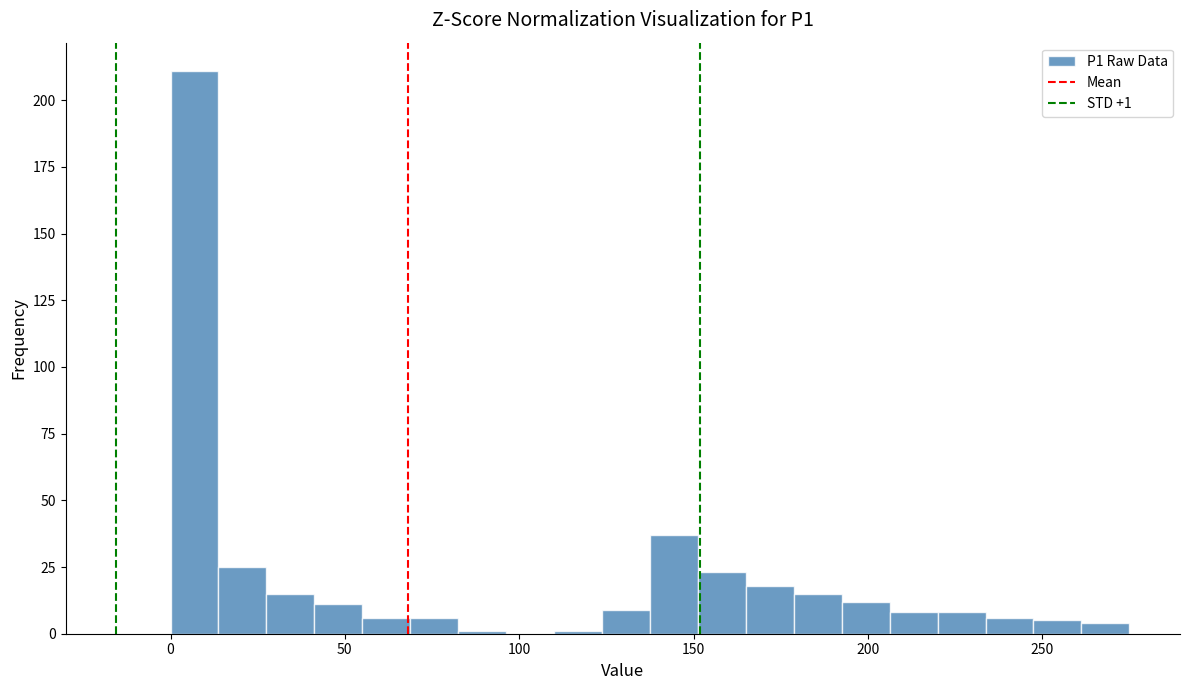

Read against the x-axis, roughly where is the centre of the tallest bar?

5